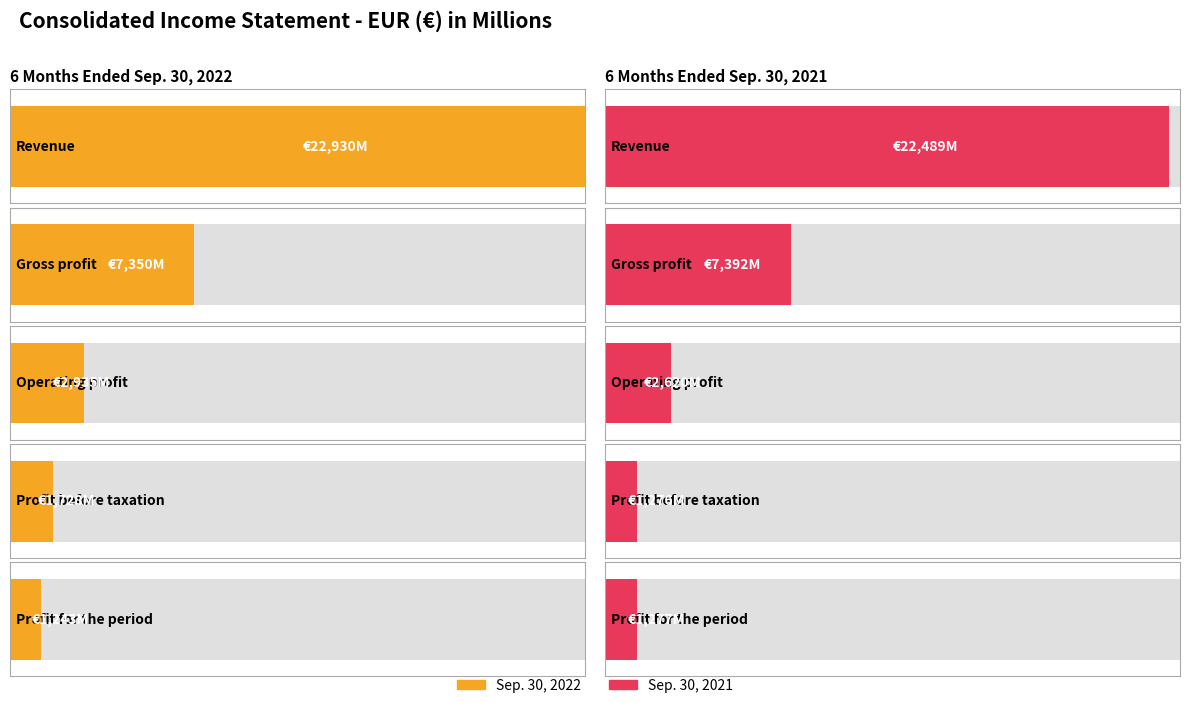

At which label does Sep. 30, 2022 reach its peak?

Revenue